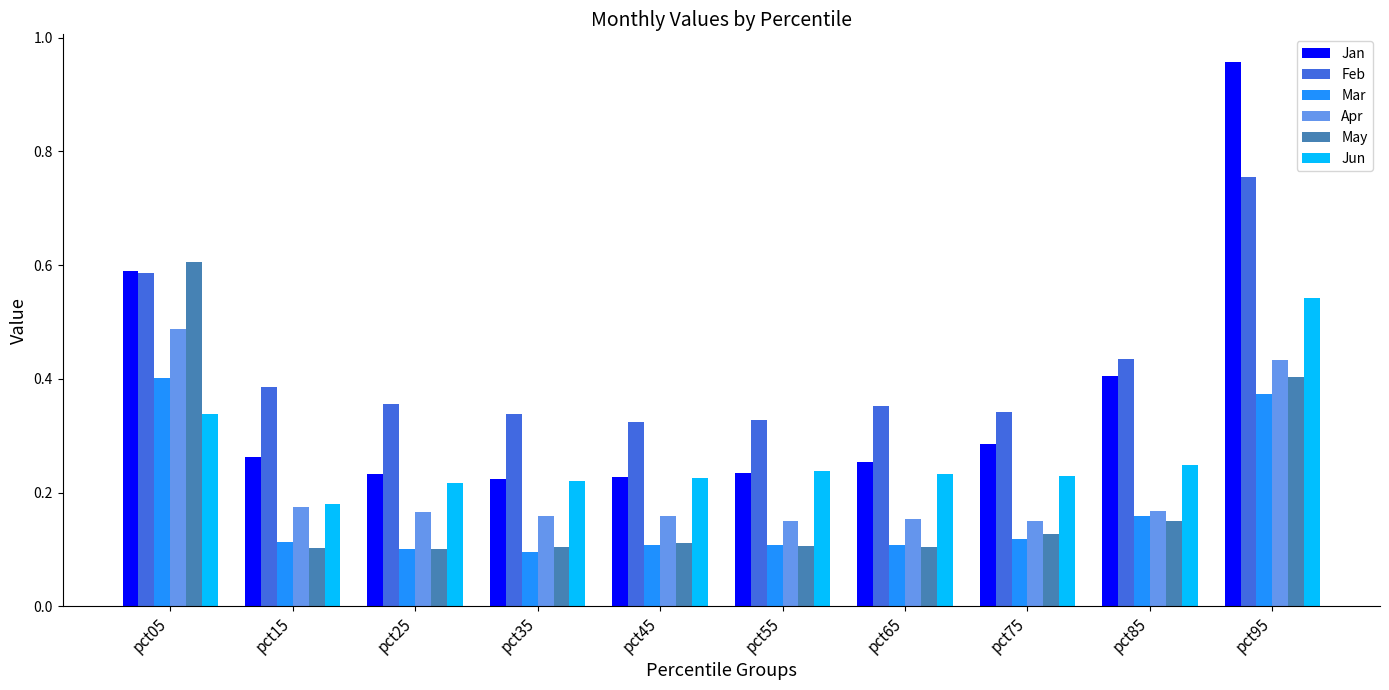

What are all the series names shown in the legend?

Jan, Feb, Mar, Apr, May, Jun